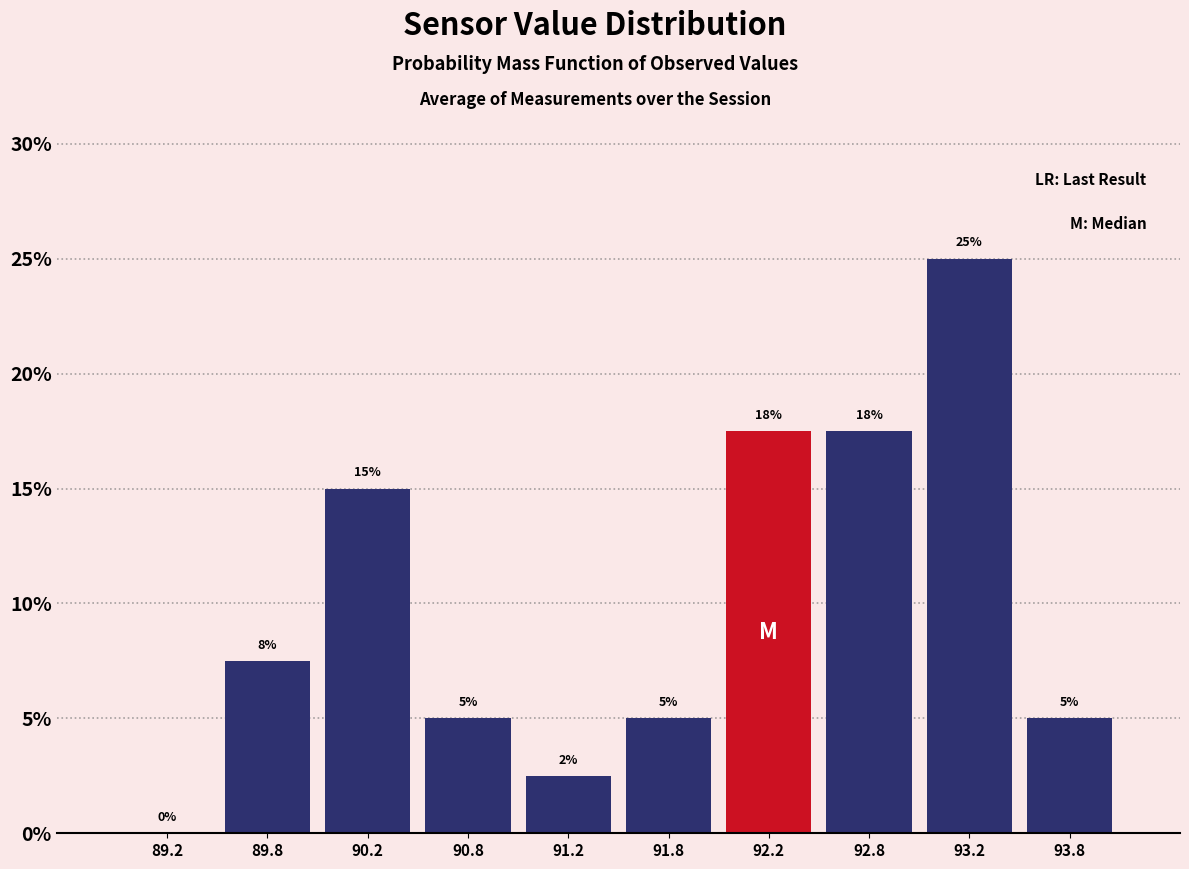

Which range on the x-axis has the tallest bar?

93.0 to 93.5